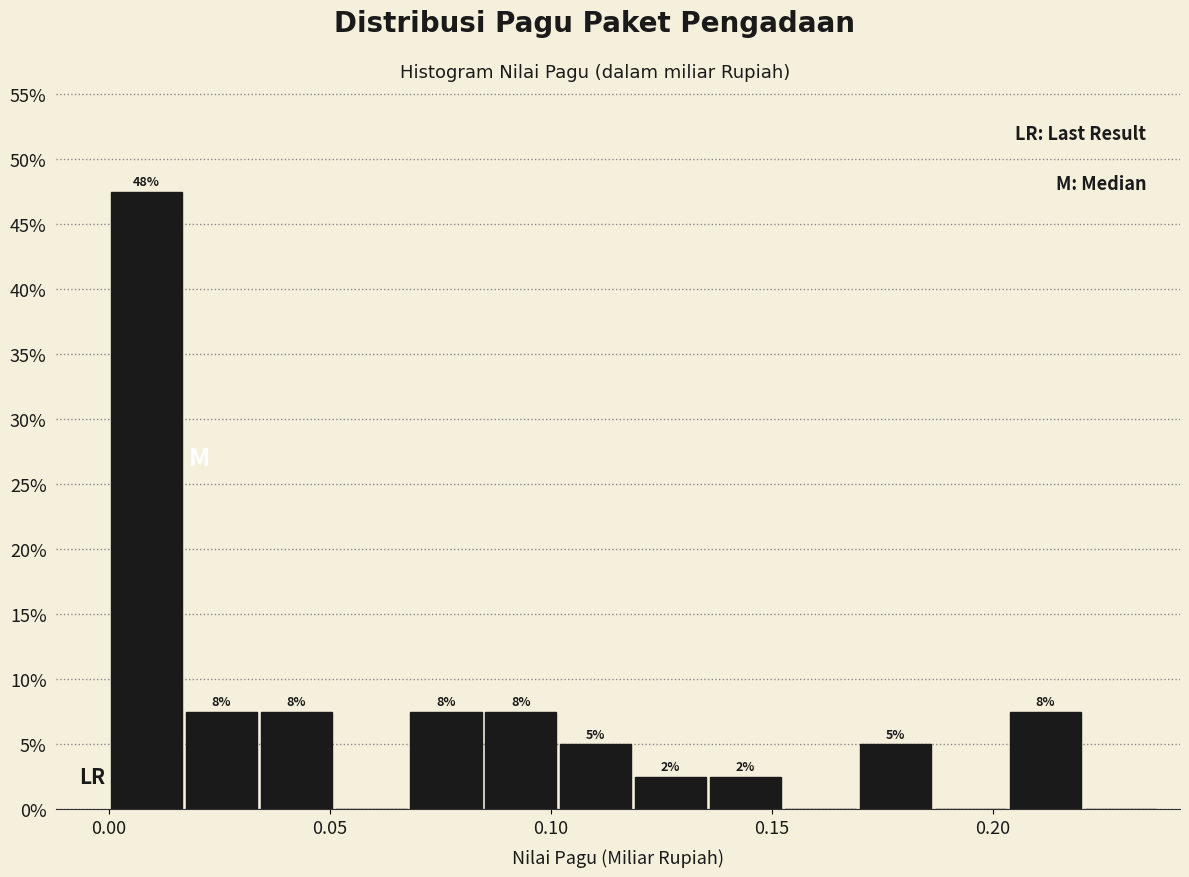

Read against the x-axis, roughly where is the centre of the tallest bar?

0.010